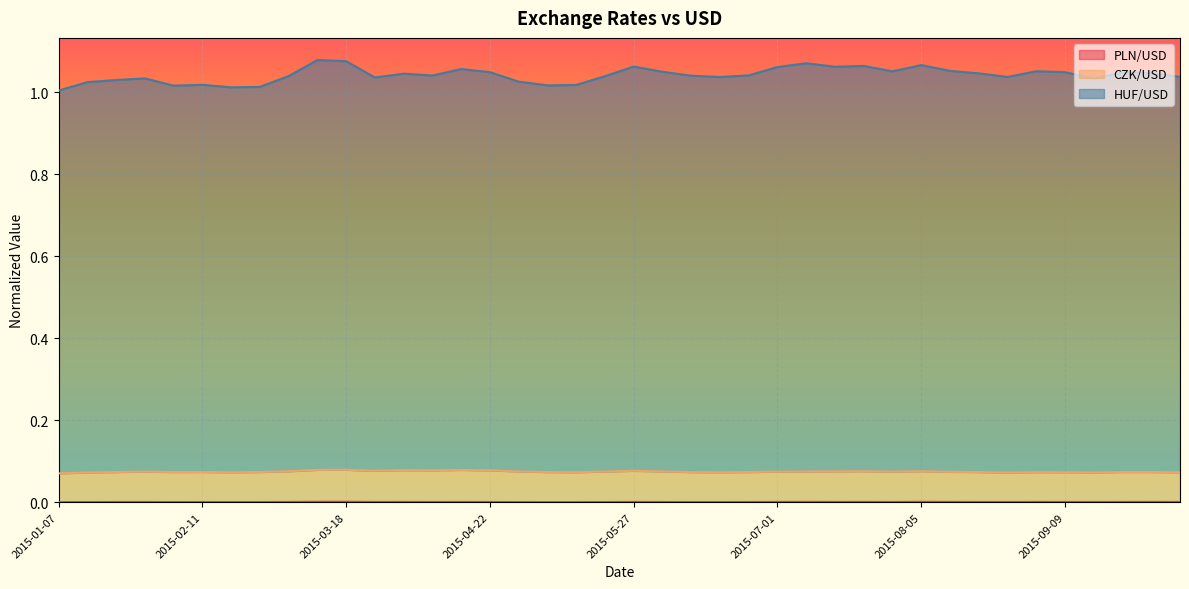

How many lines are shown in the chart?

3